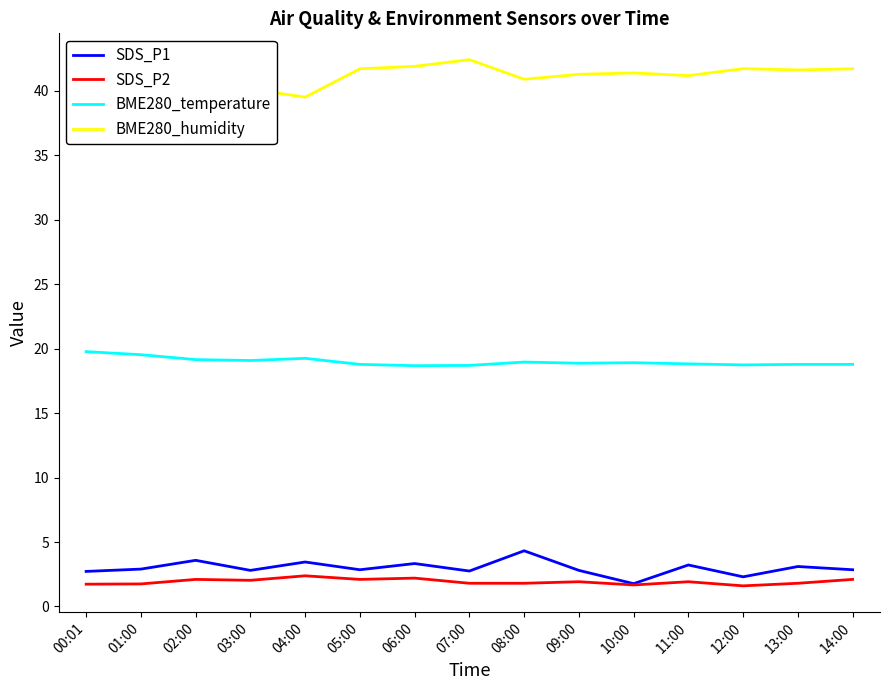

Reading left to right, extract all data points from this chart.

SDS_P1: 00:01=2.7	01:00=2.9	02:00=3.6	03:00=2.8	04:00=3.5	05:00=2.9	06:00=3.3	07:00=2.8	08:00=4.3	09:00=2.8	10:00=1.8	11:00=3.2	12:00=2.3	13:00=3.1	14:00=2.9
SDS_P2: 00:01=1.7	01:00=1.8	02:00=2.1	03:00=2.0	04:00=2.4	05:00=2.1	06:00=2.2	07:00=1.8	08:00=1.8	09:00=1.9	10:00=1.7	11:00=1.9	12:00=1.6	13:00=1.8	14:00=2.1
BME280_temperature: 00:01=19.8	01:00=19.5	02:00=19.1	03:00=19.1	04:00=19.2	05:00=18.8	06:00=18.7	07:00=18.7	08:00=19.0	09:00=18.9	10:00=18.9	11:00=18.8	12:00=18.7	13:00=18.8	14:00=18.8
BME280_humidity: 00:01=37.8	01:00=38.5	02:00=40.0	03:00=40.1	04:00=39.5	05:00=41.7	06:00=41.9	07:00=42.4	08:00=40.9	09:00=41.3	10:00=41.4	11:00=41.2	12:00=41.7	13:00=41.6	14:00=41.7